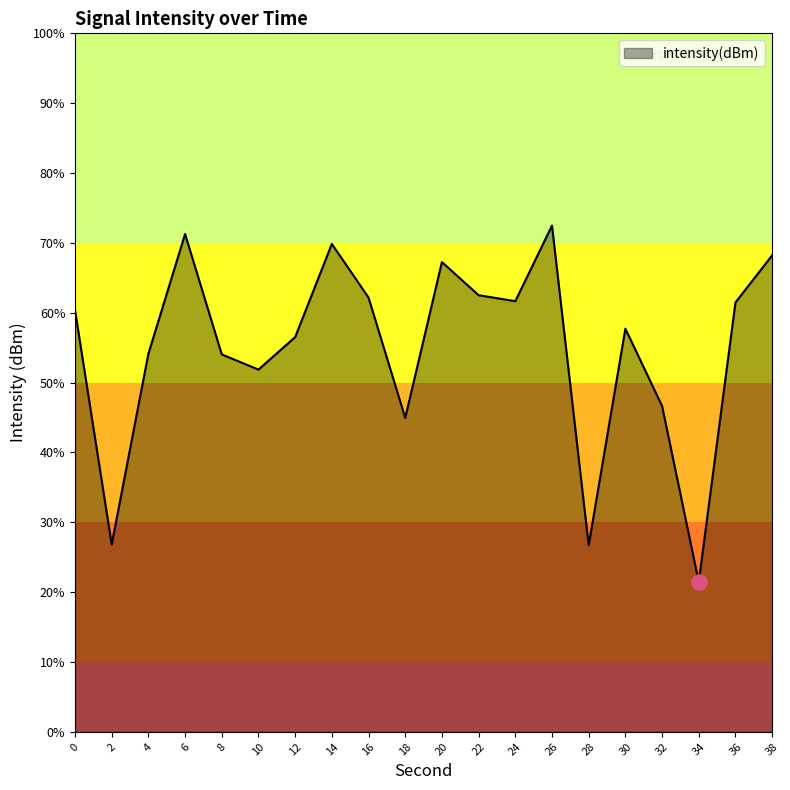

What is the change in value from 30 to 34?

-18.1